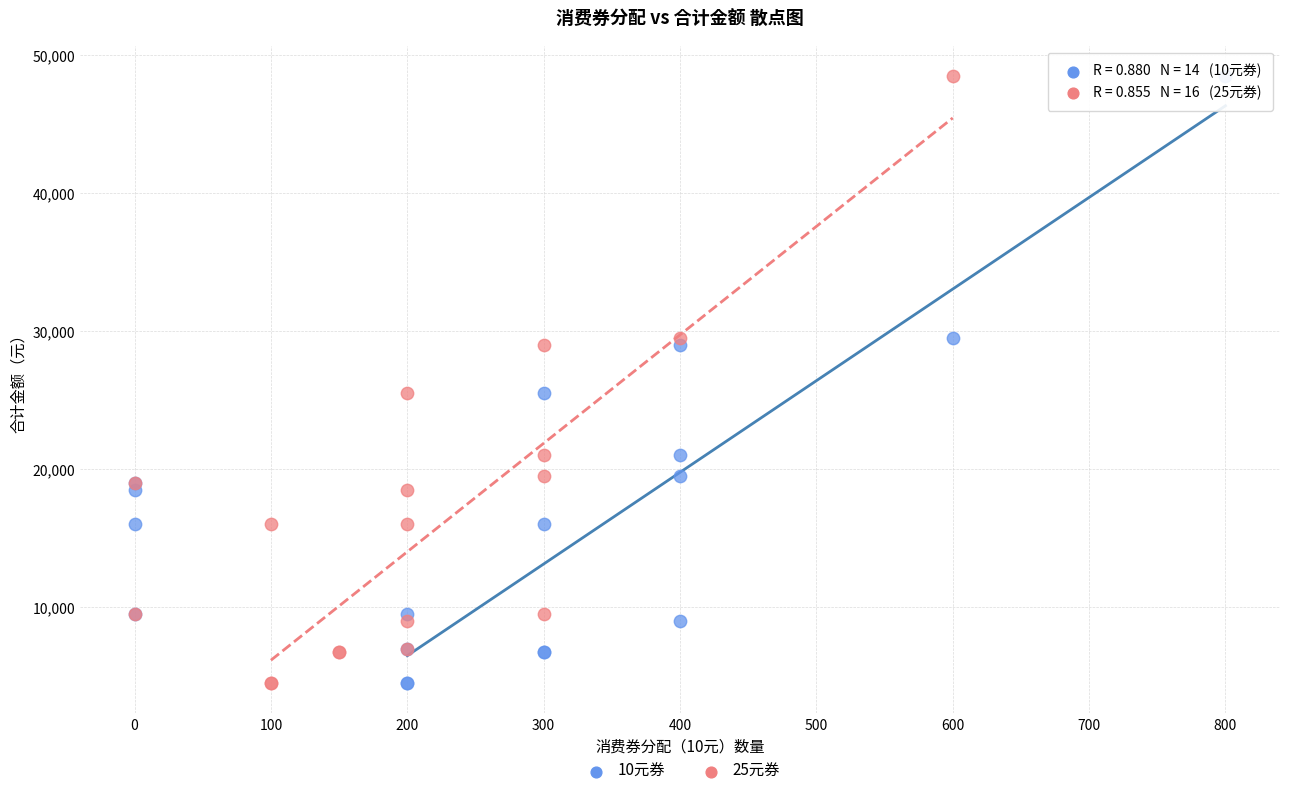

What are all the series names shown in the legend?

10元券, 25元券